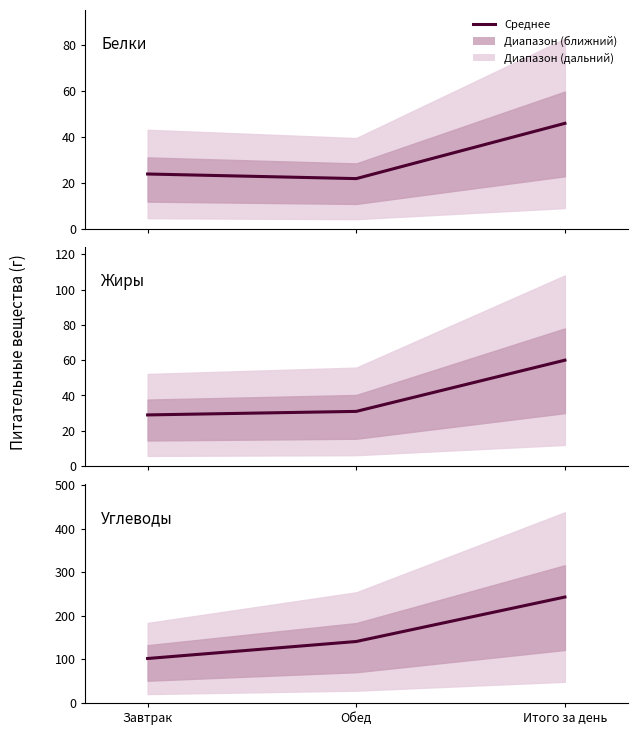

What is the value of the Углеводы point at the 1st from the left?

102